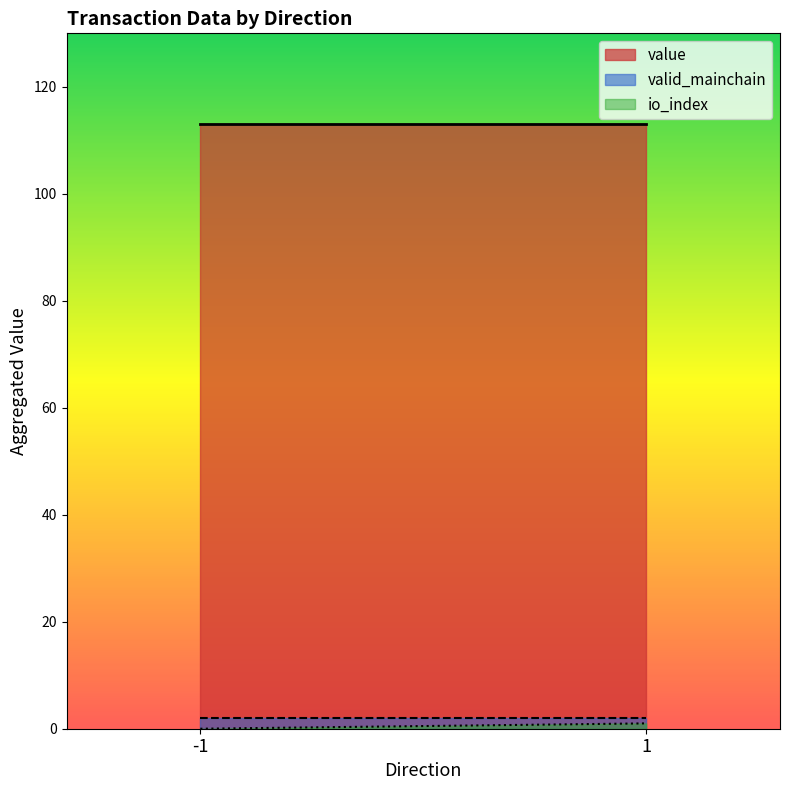

Which series has the largest total across all categories?

value